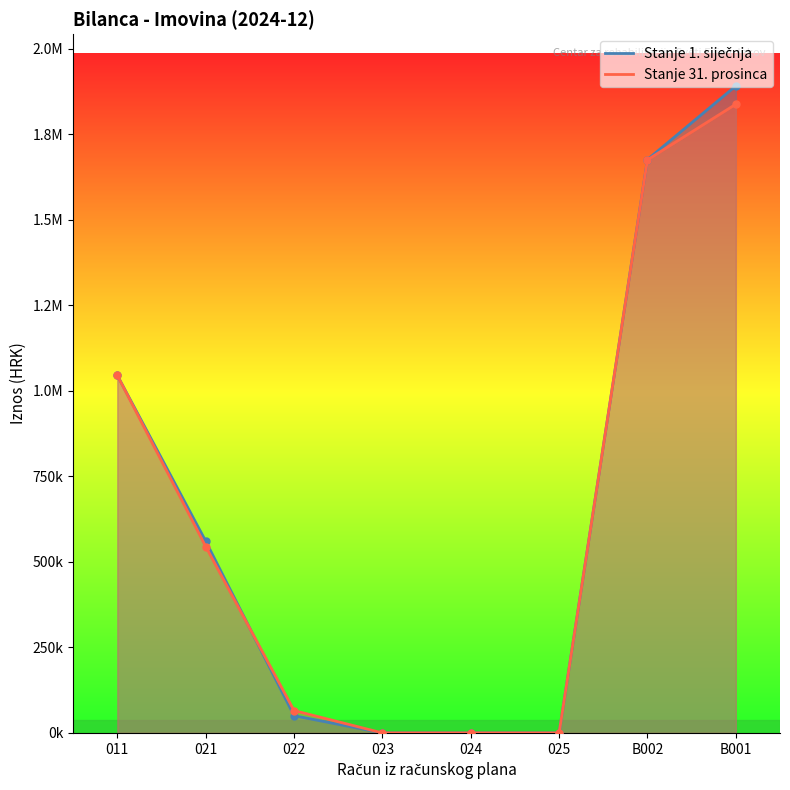

What value does the Stanje 31. prosinca series have at B001?

1837458.2